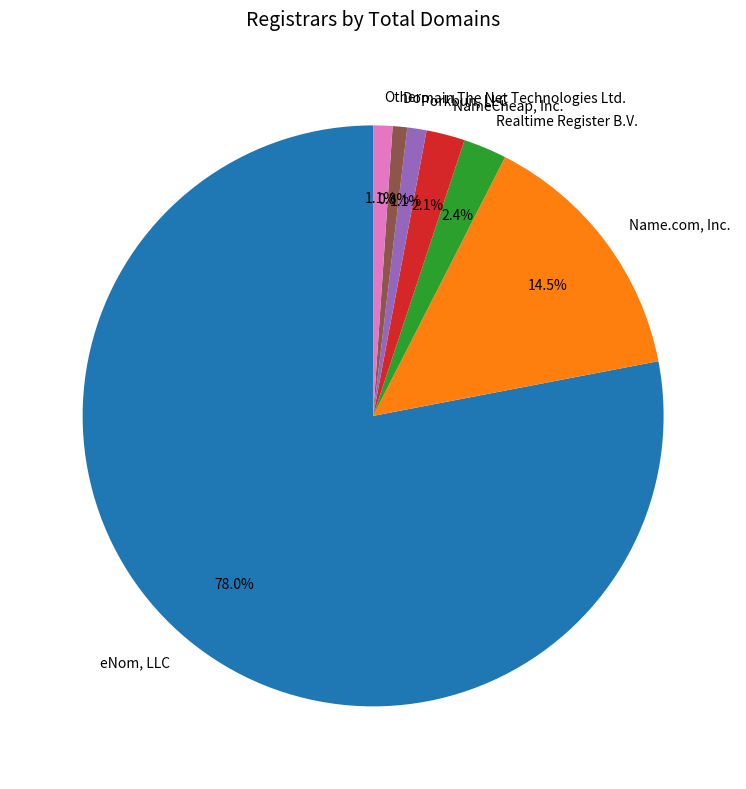

Do NameCheap, Inc. and Realtime Register B.V. together represent more than half of the pie?

No